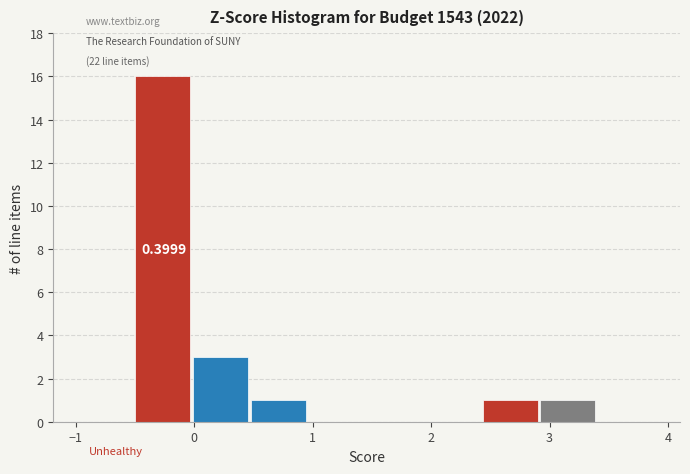

Which range on the x-axis has the tallest bar?

-0.5 to 0.0